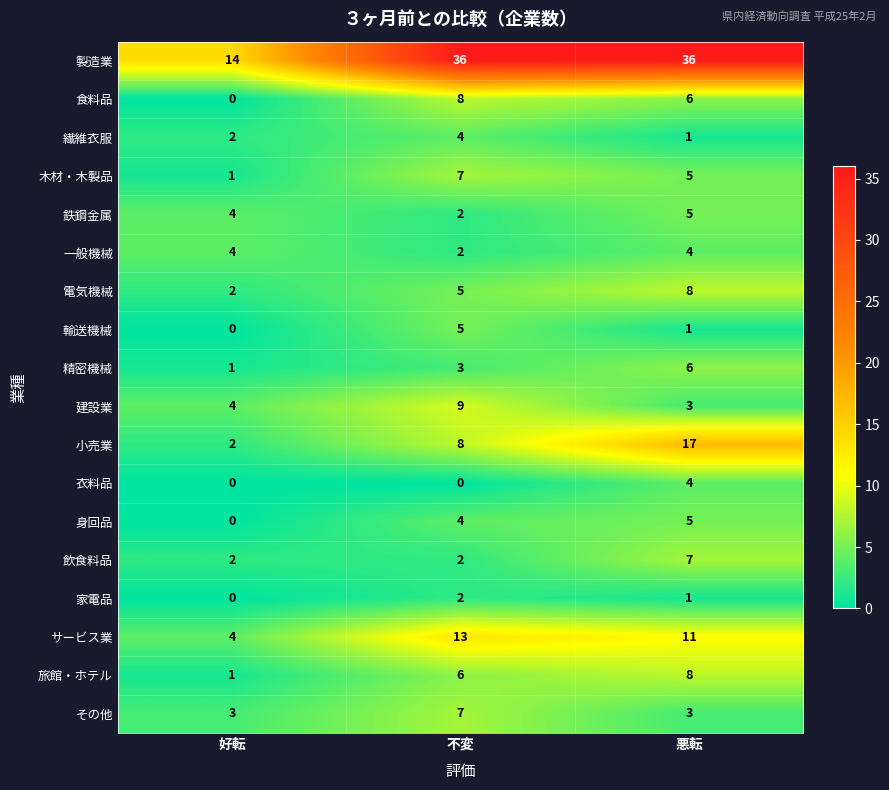

What is the average value of the その他 series?

4